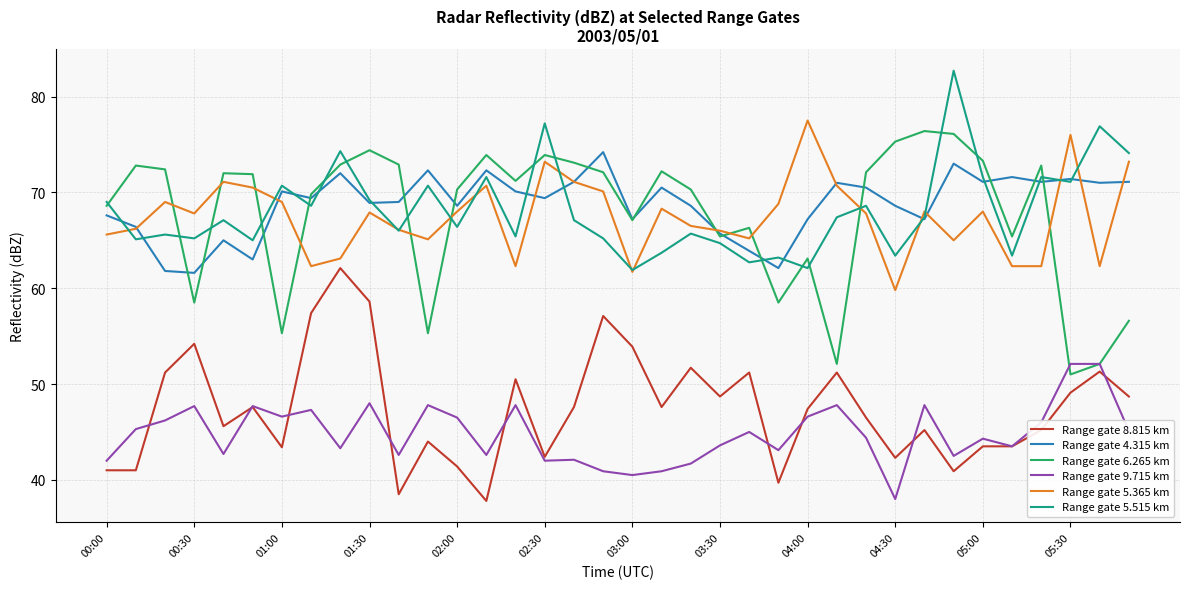

What is the greatest value displayed?

82.7